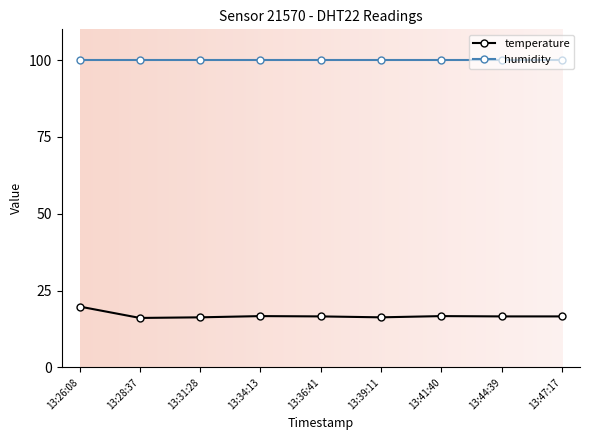

Which series has the largest range (max minus min)?

temperature